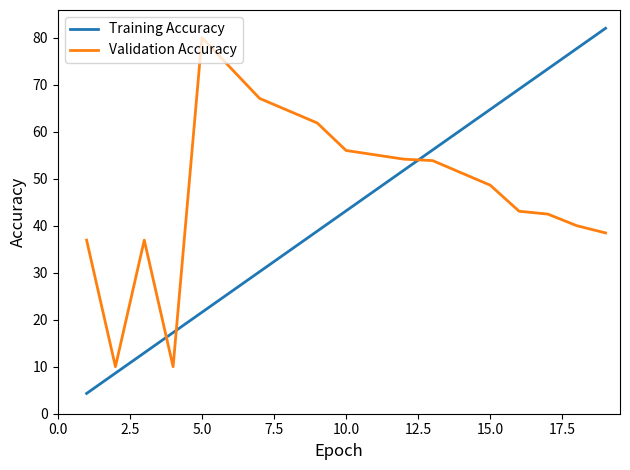

Which series has the largest range (max minus min)?

Training Accuracy